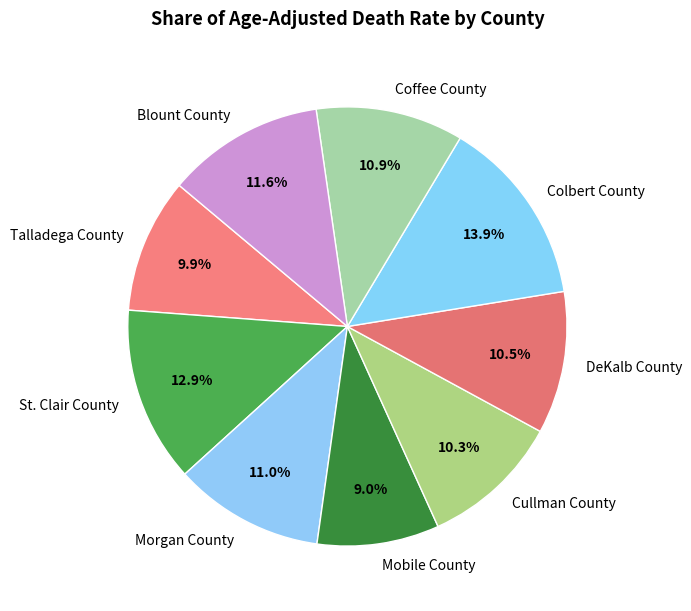

Which category has the smallest portion of the pie?

Mobile County